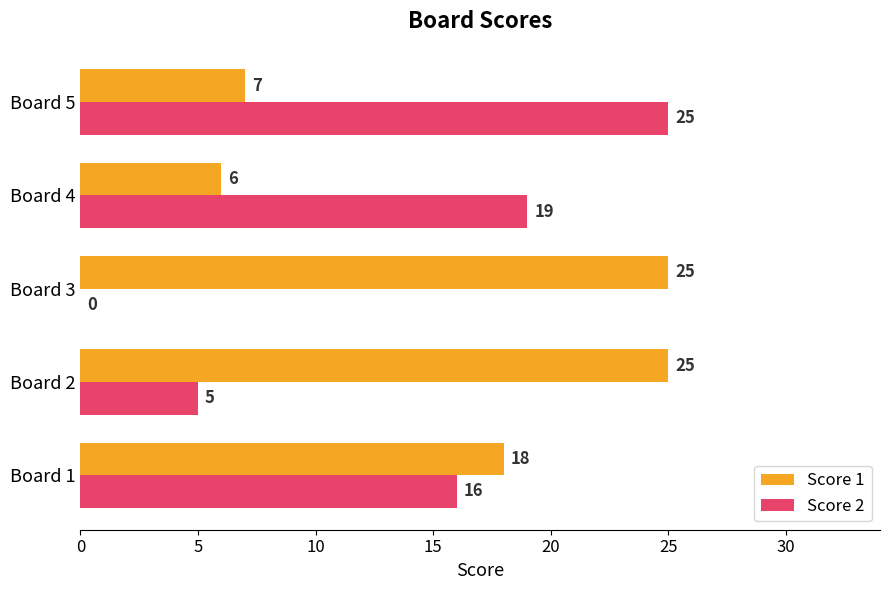

What is the sum of all Score 1 values?

81